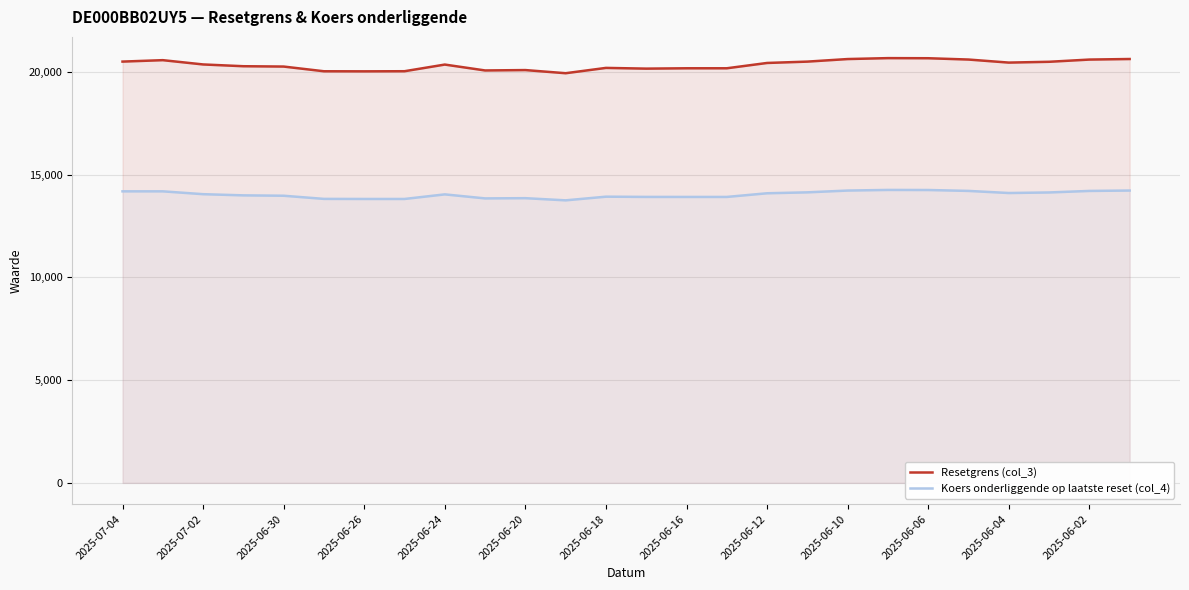

What is the lowest value of the Resetgrens (col_3) series?

19930.1